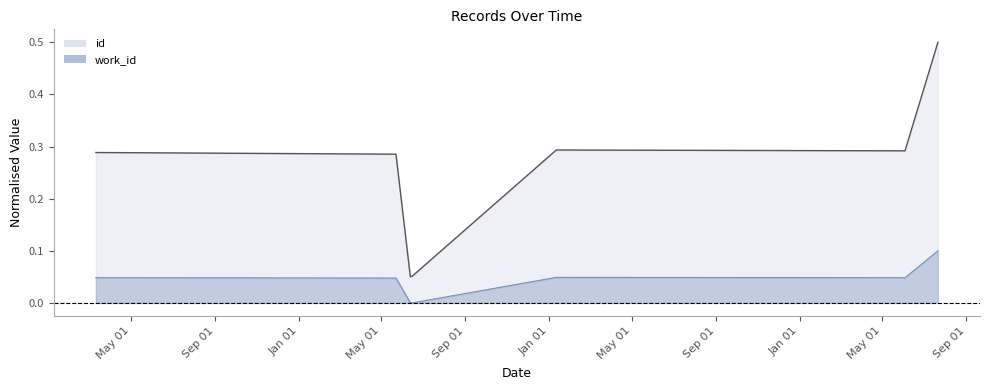

What is the maximum value for id?

0.5